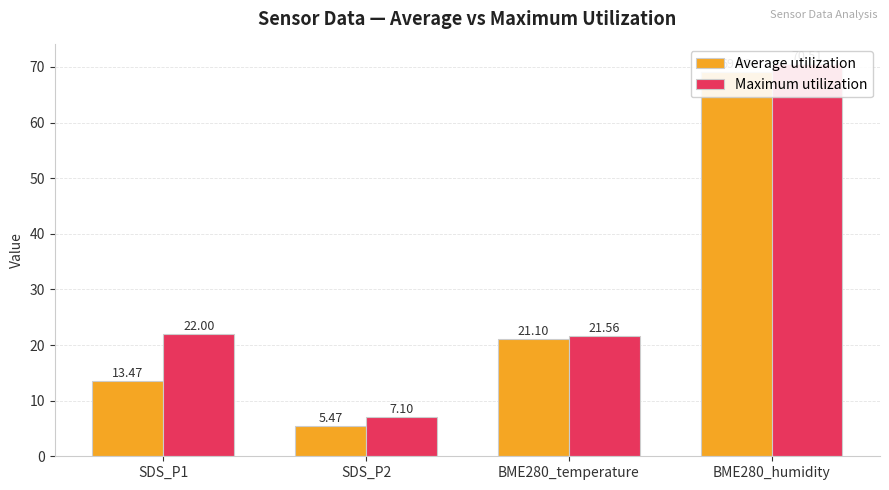

Reading left to right, what are all the values shown in this chart?

Average utilization: 13.5	5.5	21.1	69.0
Maximum utilization: 22.0	7.1	21.6	70.5